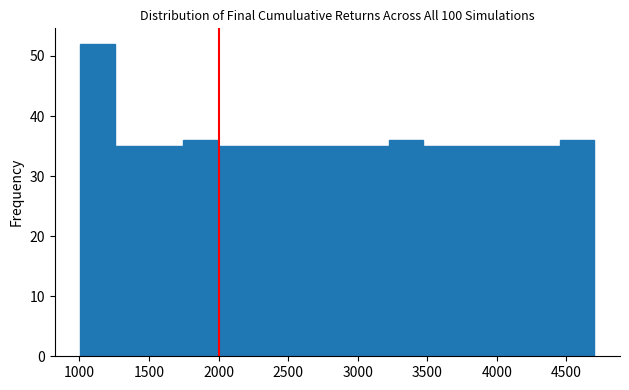

Over which range of the x-axis is the bar tallest?

1000 to 1250